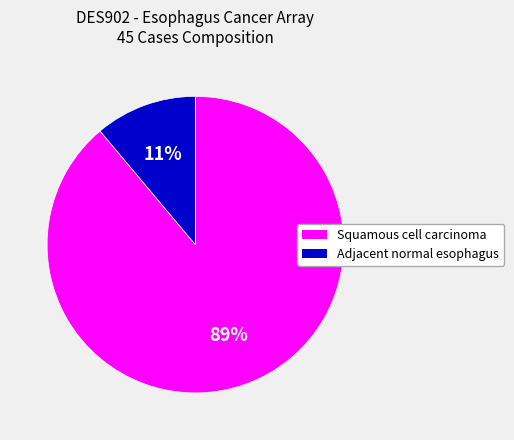

To the nearest percent, what is the difference between the Adjacent normal esophagus and Squamous cell carcinoma slice percentages?

78%